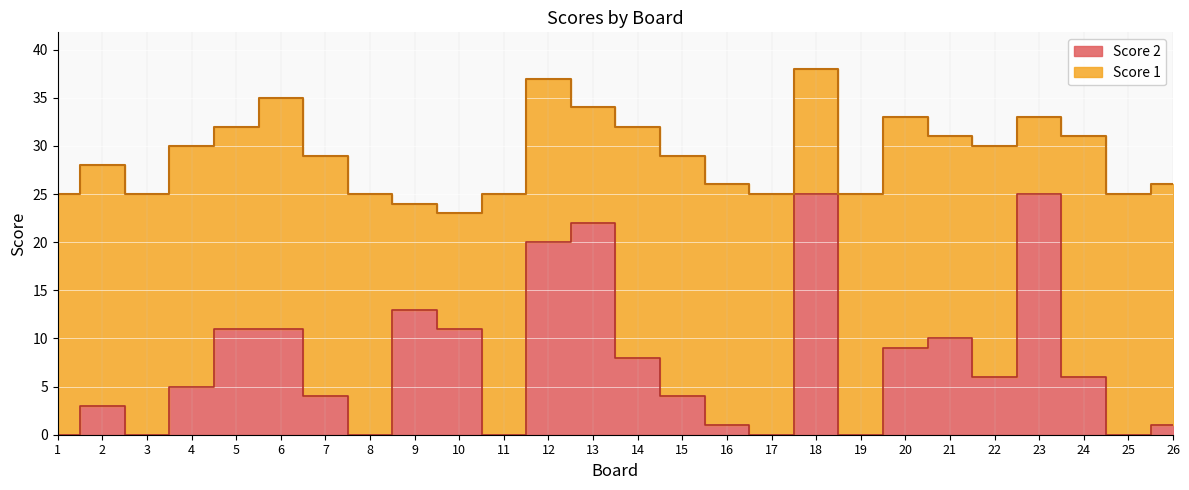

Approximately how many times larger is the value at 22 compared to 23?

0.2